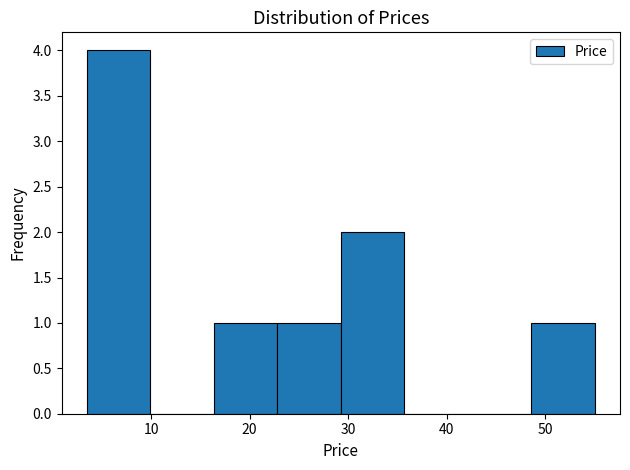

Reading left to right, transcribe this chart: for each bar, give the range it covers on the x-axis and its height. Neither the bar edges nor the heights are printed on the chart, so give them approximately, as read against the axes.

4 to 10: 4
10 to 16: 0
16 to 23: 1
23 to 29: 1
29 to 36: 2
36 to 42: 0
42 to 49: 0
49 to 55: 1